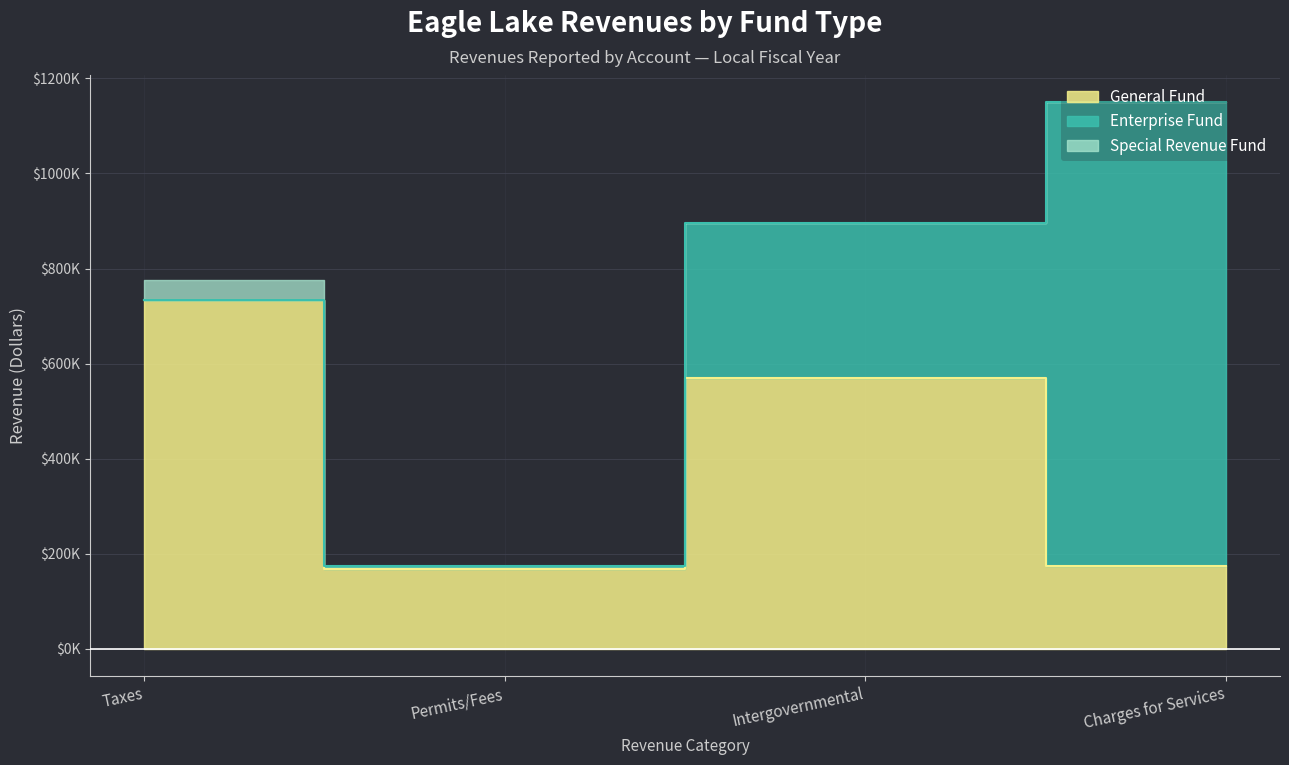

What is the label of the 4th point from the left?

Charges for Services